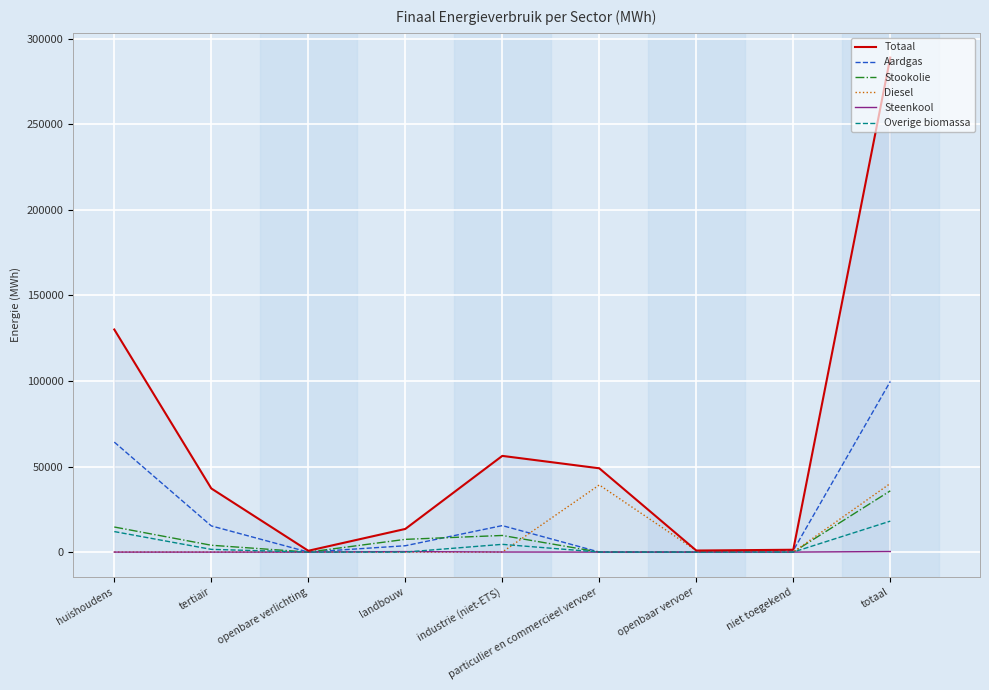

Rank the series at industrie (niet-ETS) from lowest to highest value.

Diesel, Steenkool, Overige biomassa, Stookolie, Aardgas, Totaal